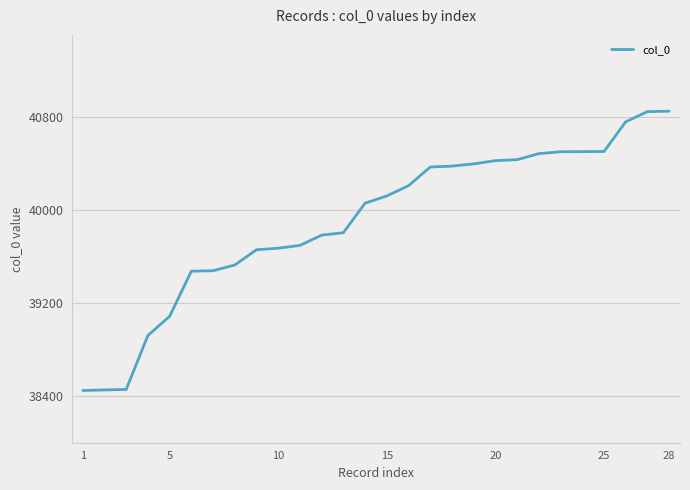

What is the difference between the maximum and minimum values?

2395